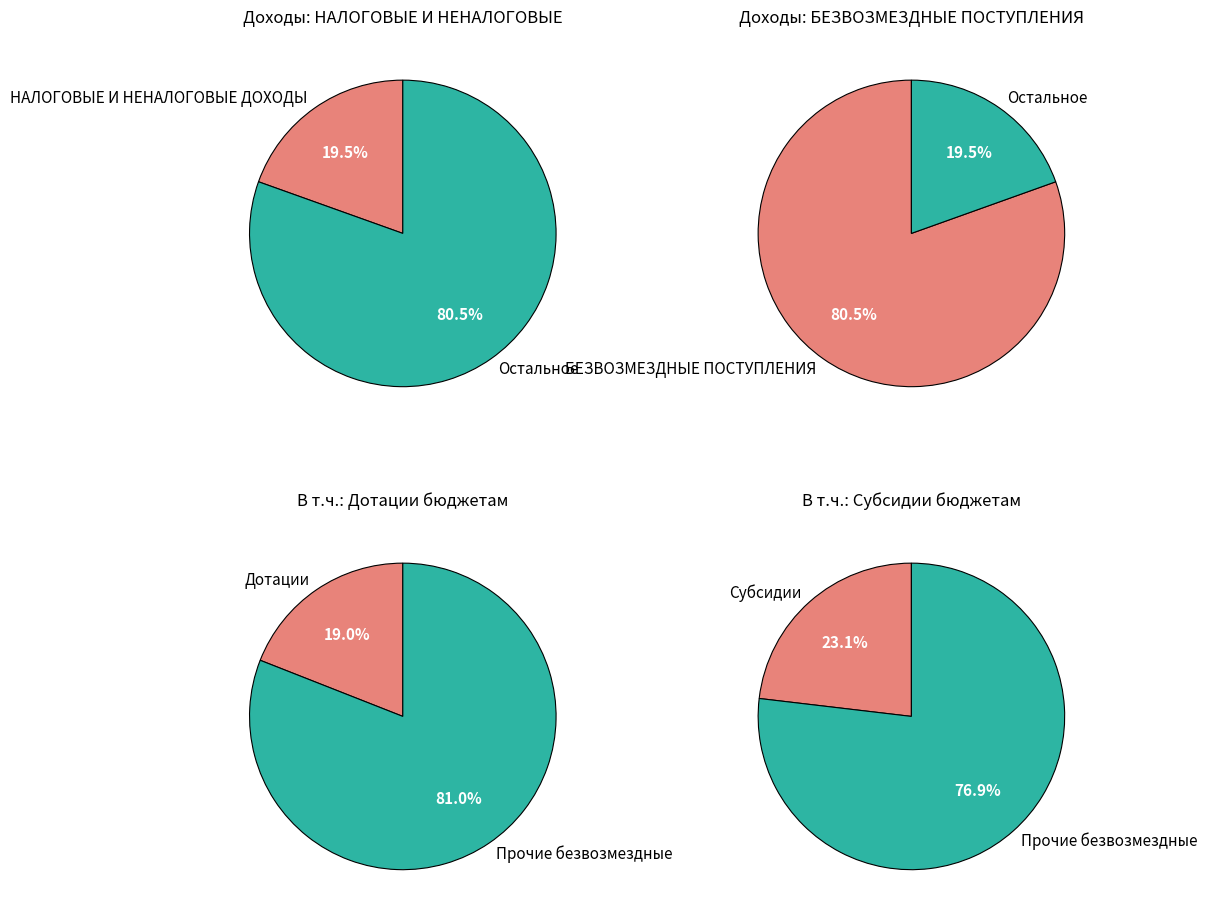

Does any single category account for the majority?

Yes